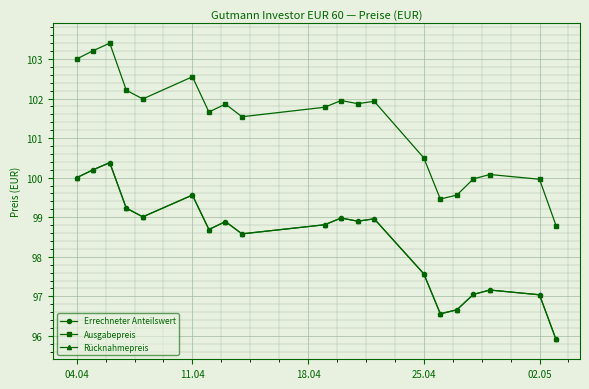

Is this an area chart (filled region under the line)?

No